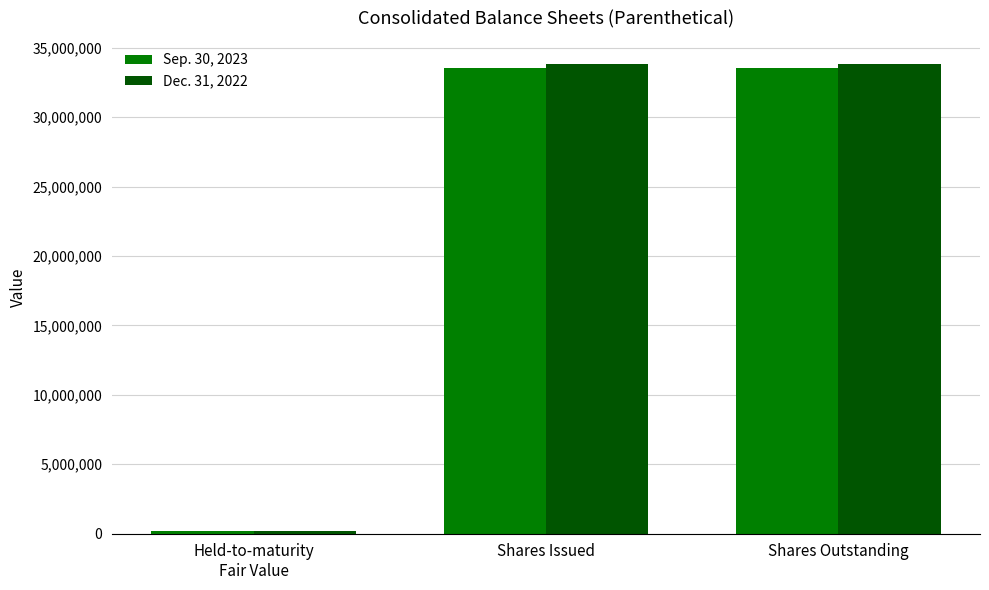

What is the label of the 2nd bar from the left?

Shares Issued